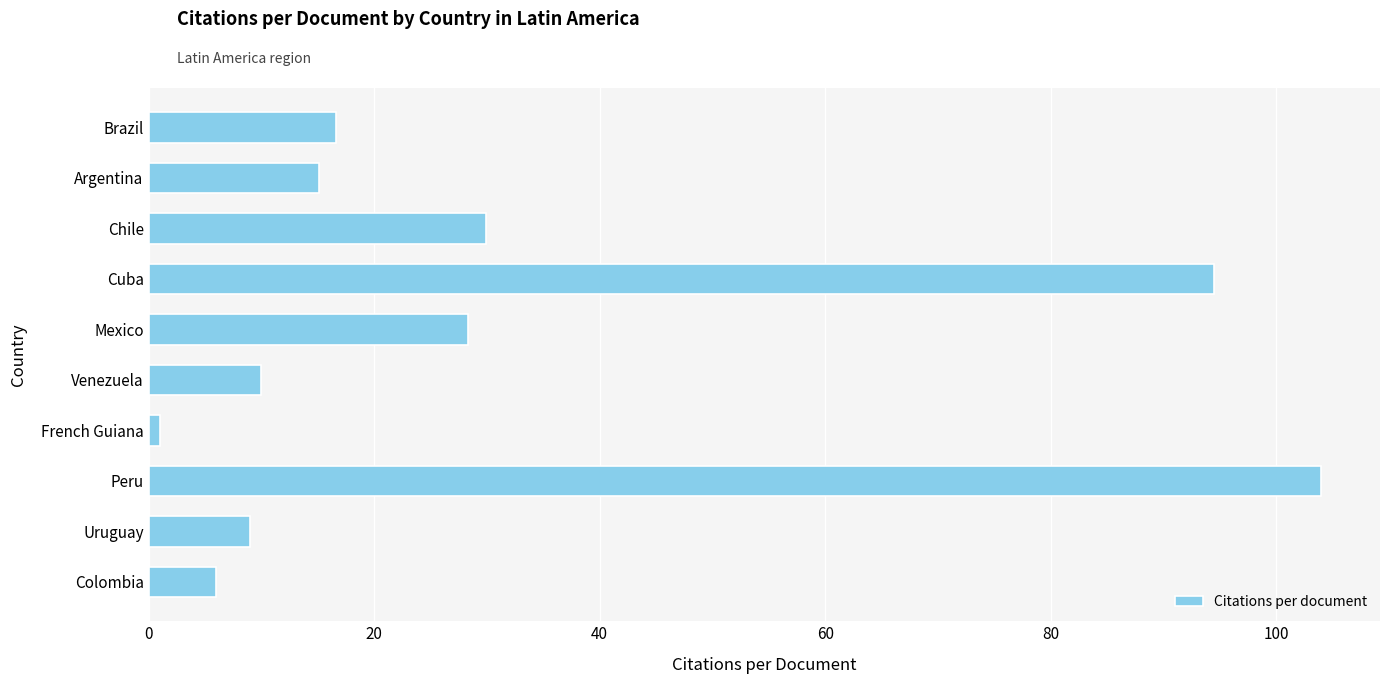

How many categories are shown in the chart?

10